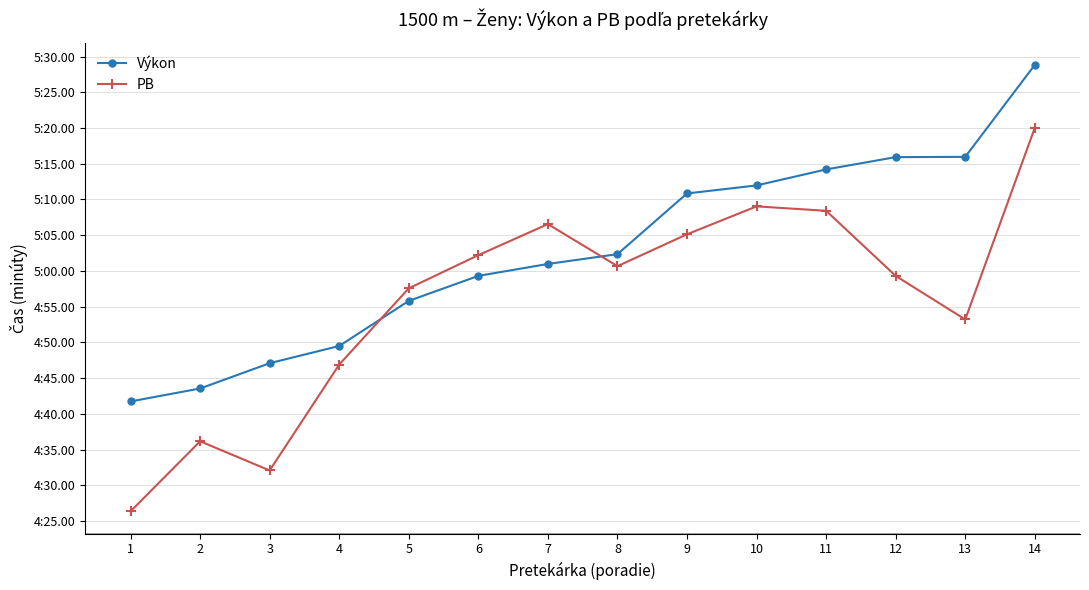

What is the minimum value for PB?

4.4